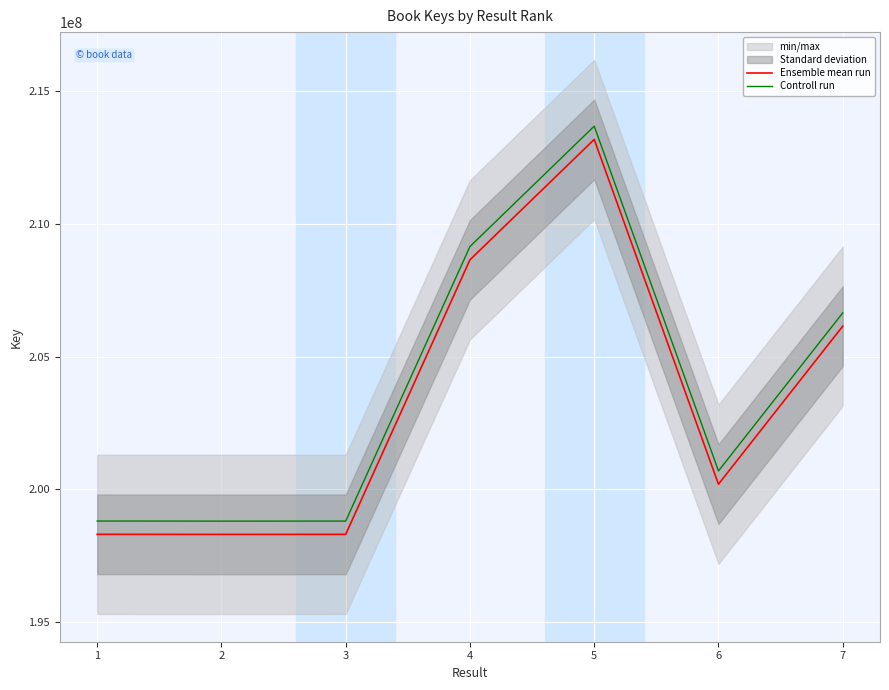

The Controll run series shows 198805081 at 3. True or false?

True